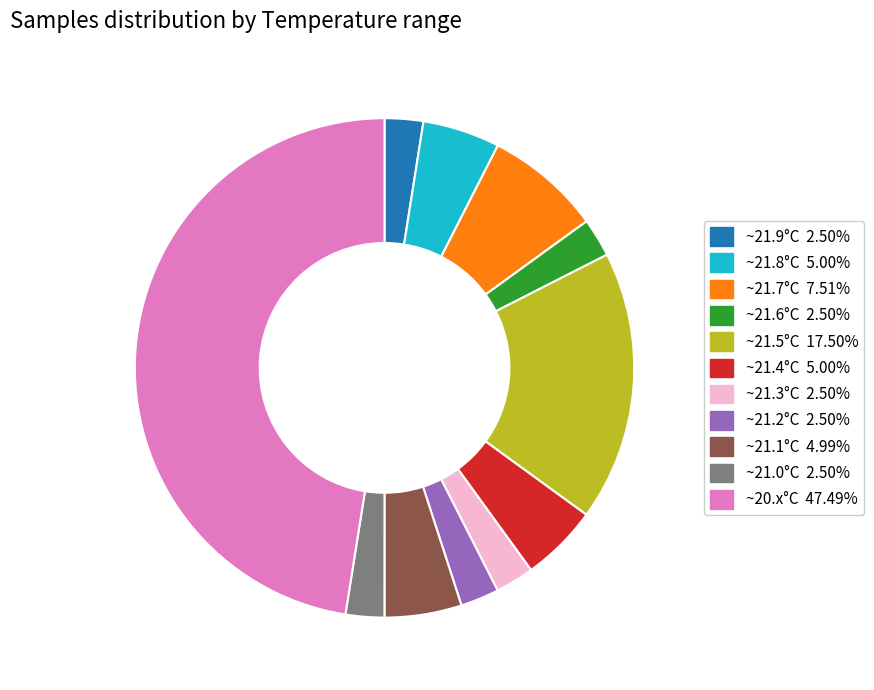

Is there any slice that represents more than half of the pie?

No